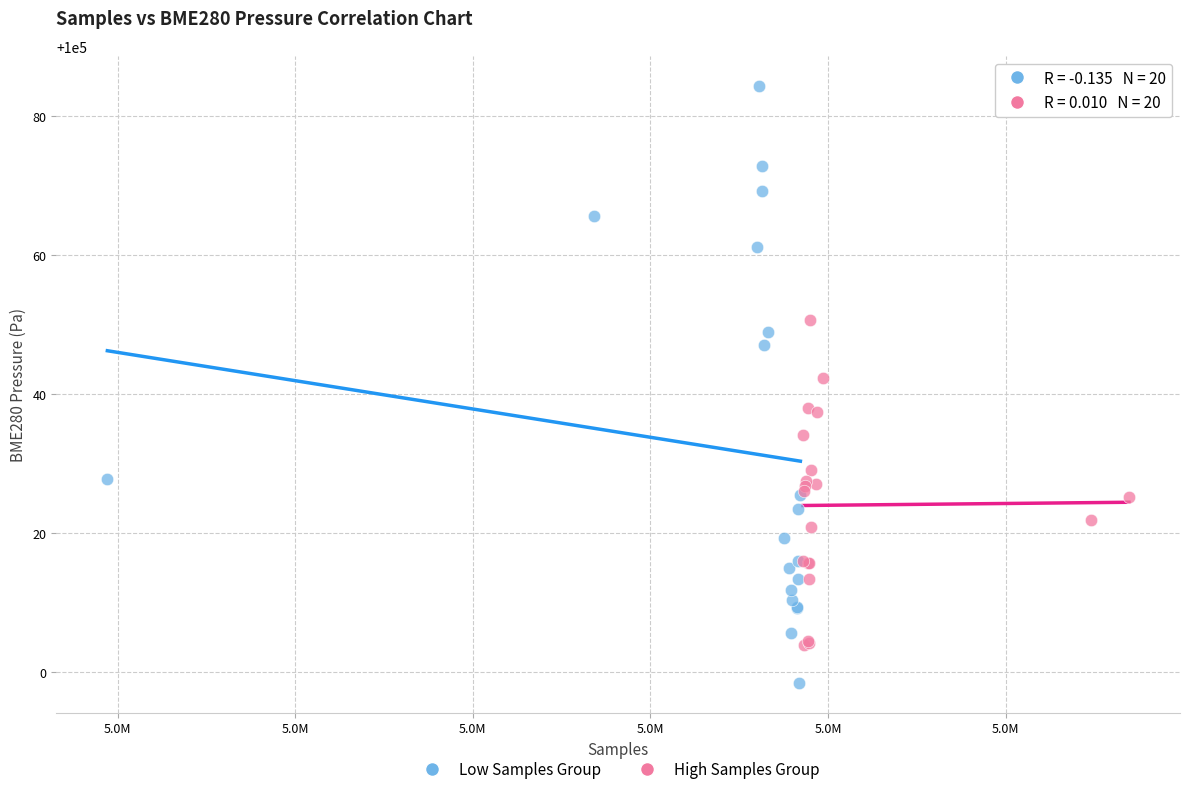

Which series has the largest Y range (max minus min)?

Low Samples Group